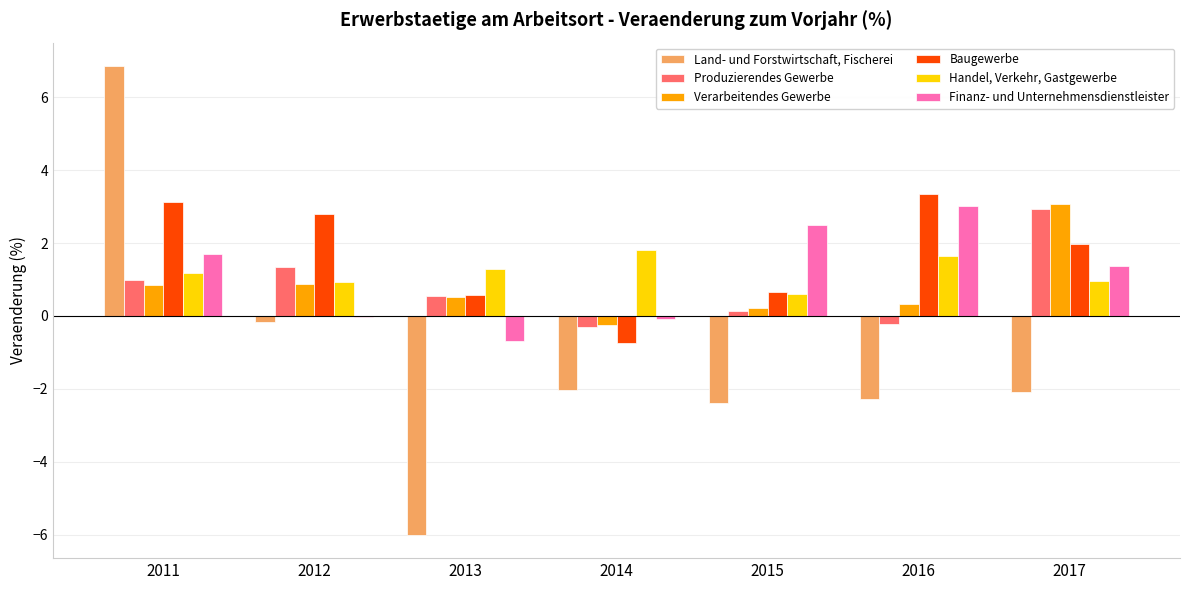

What is the sum of all Produzierendes Gewerbe values?

5.4